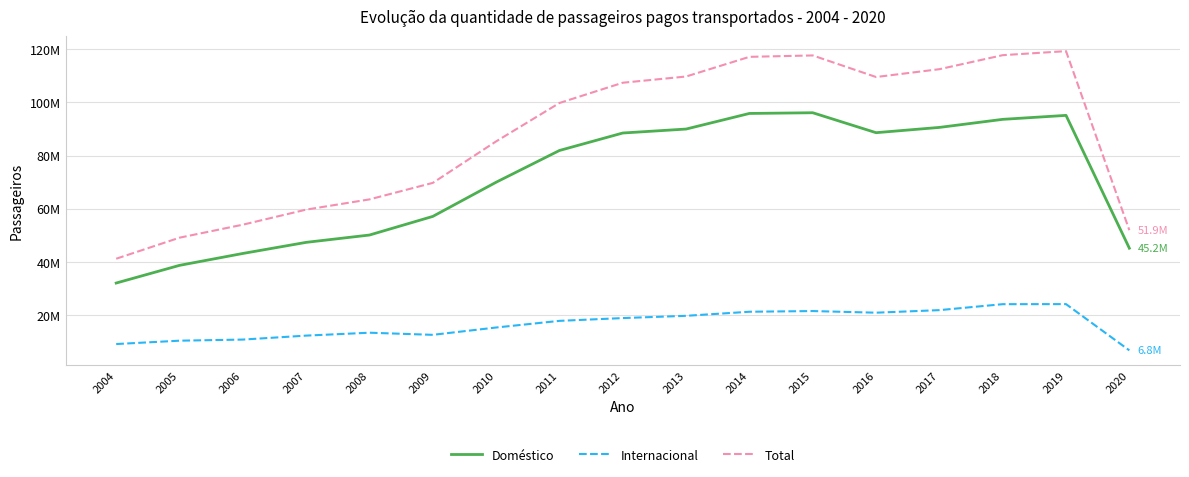

At 2004, list the series in order from largest to smallest.

Total, Doméstico, Internacional